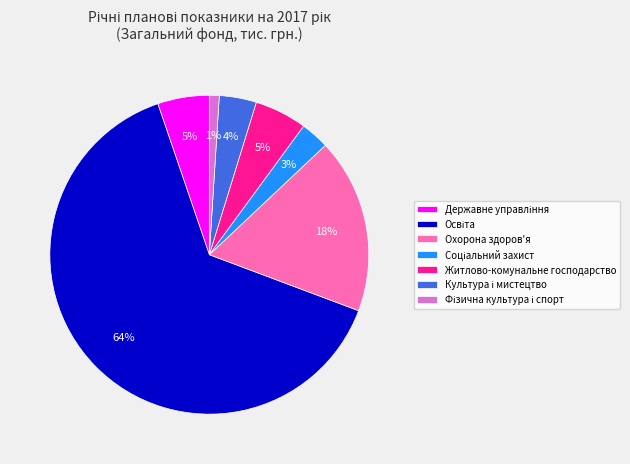

What is the ratio of the value at Житлово-комунальне господарство to the value at Охорона здоров'я?

0.3